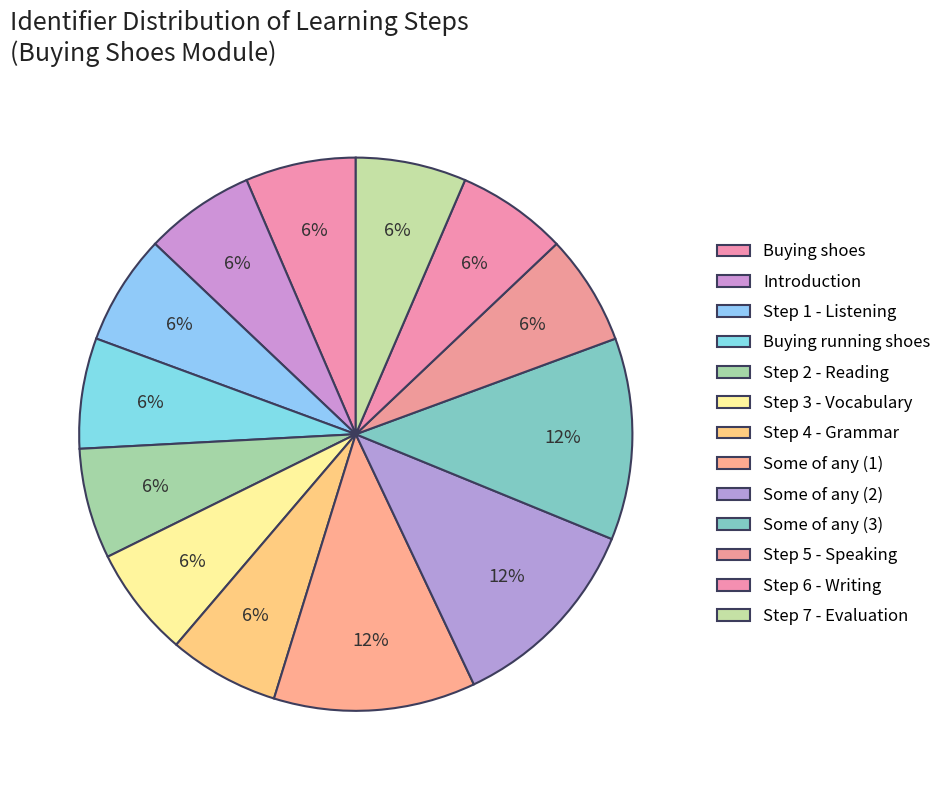

Count the number of slices in the pie.

13